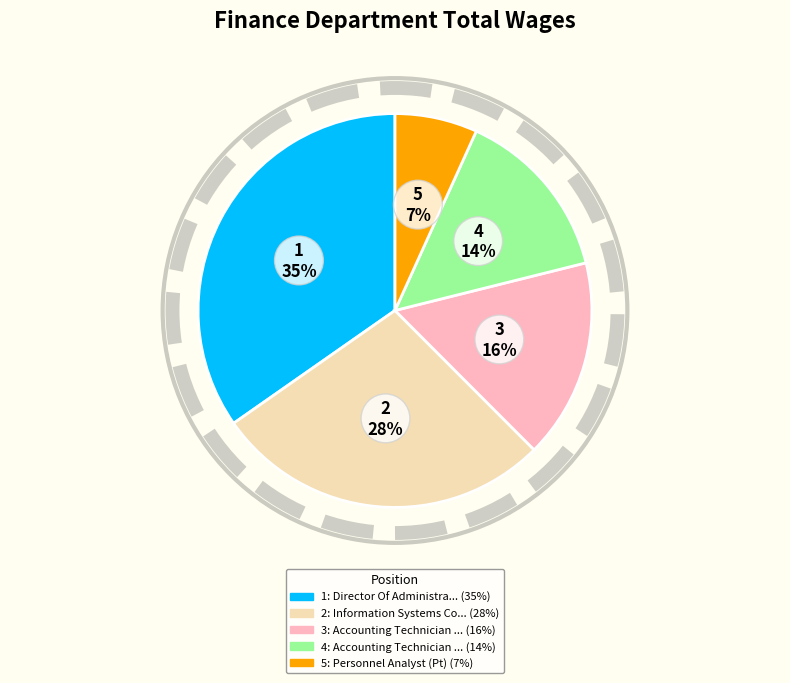

Is there any slice that represents more than half of the pie?

No